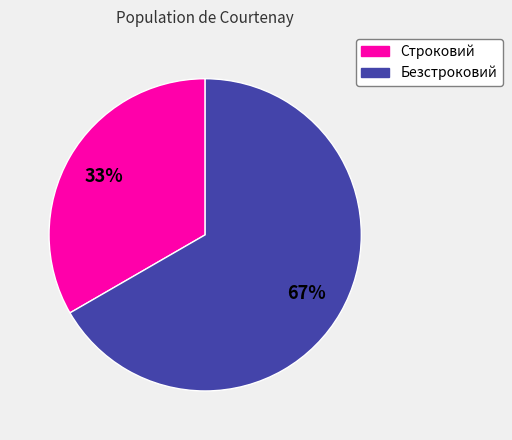

Do Безстроковий and Строковий together represent more than half of the pie?

Yes